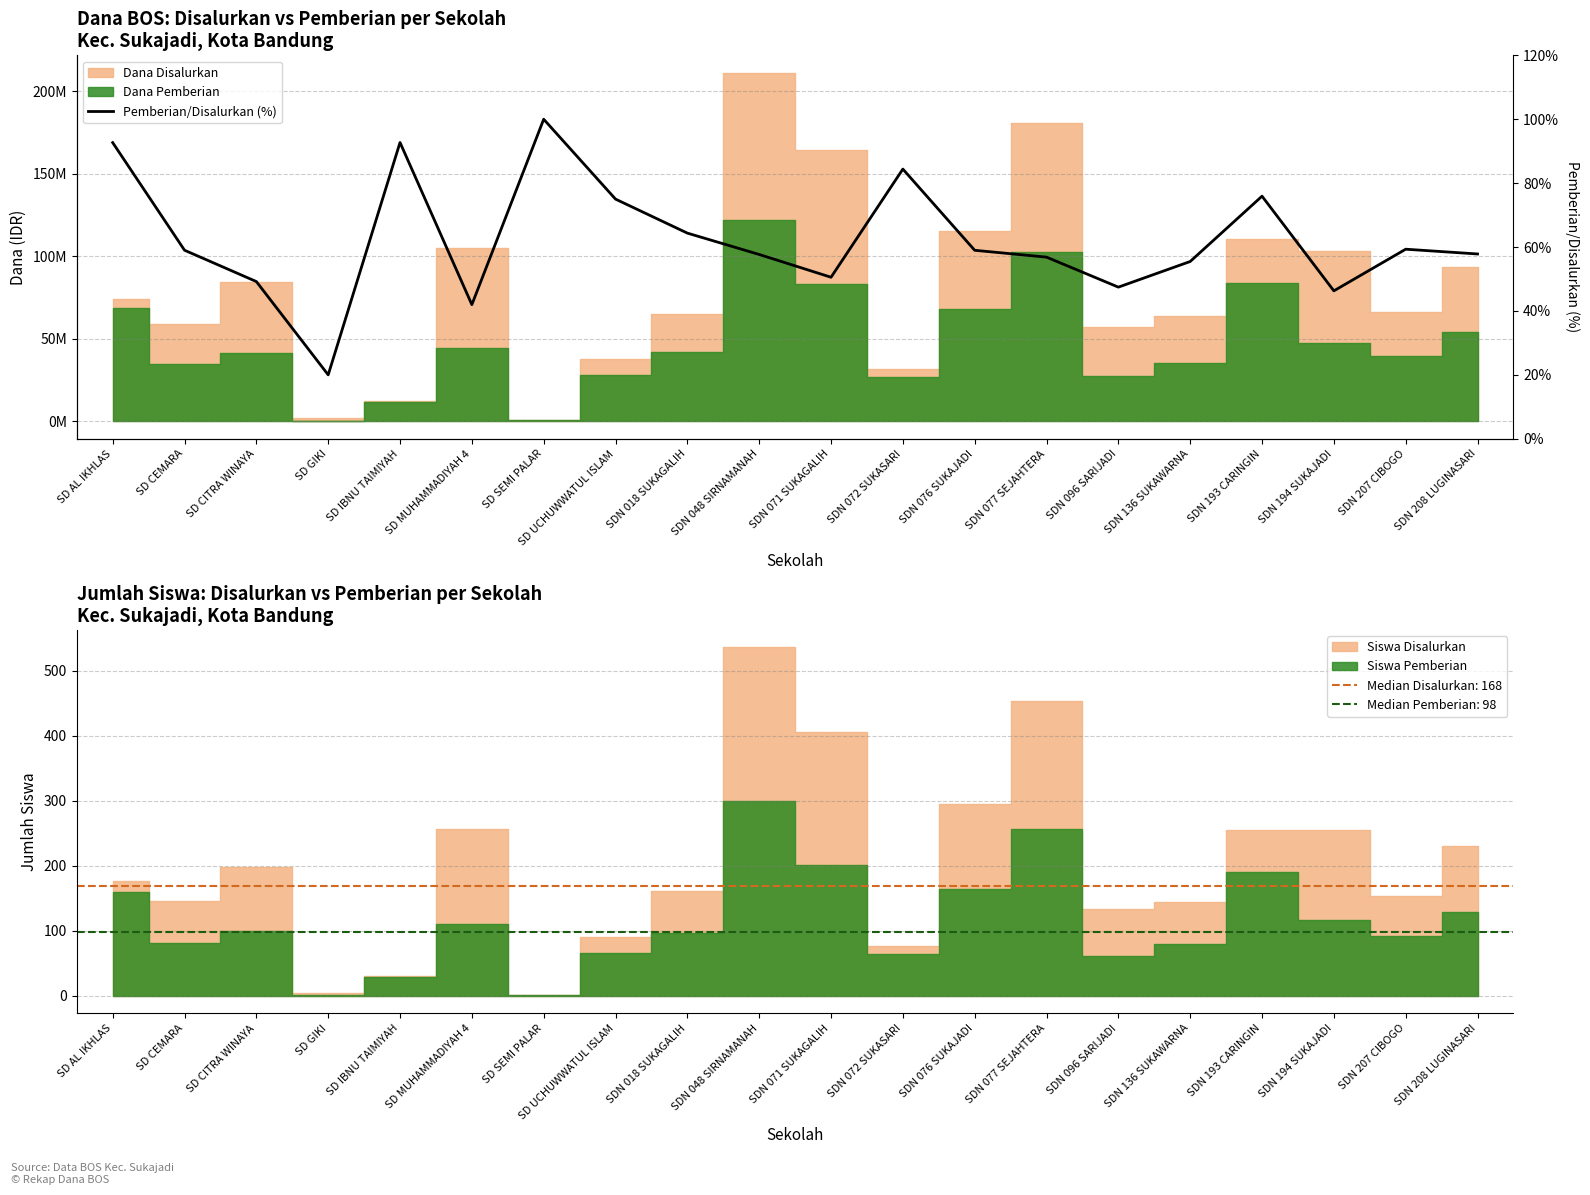

What is the sum of the values at SDN 076 SUKAJADI and SDN 136 SUKAWARNA?

114.5